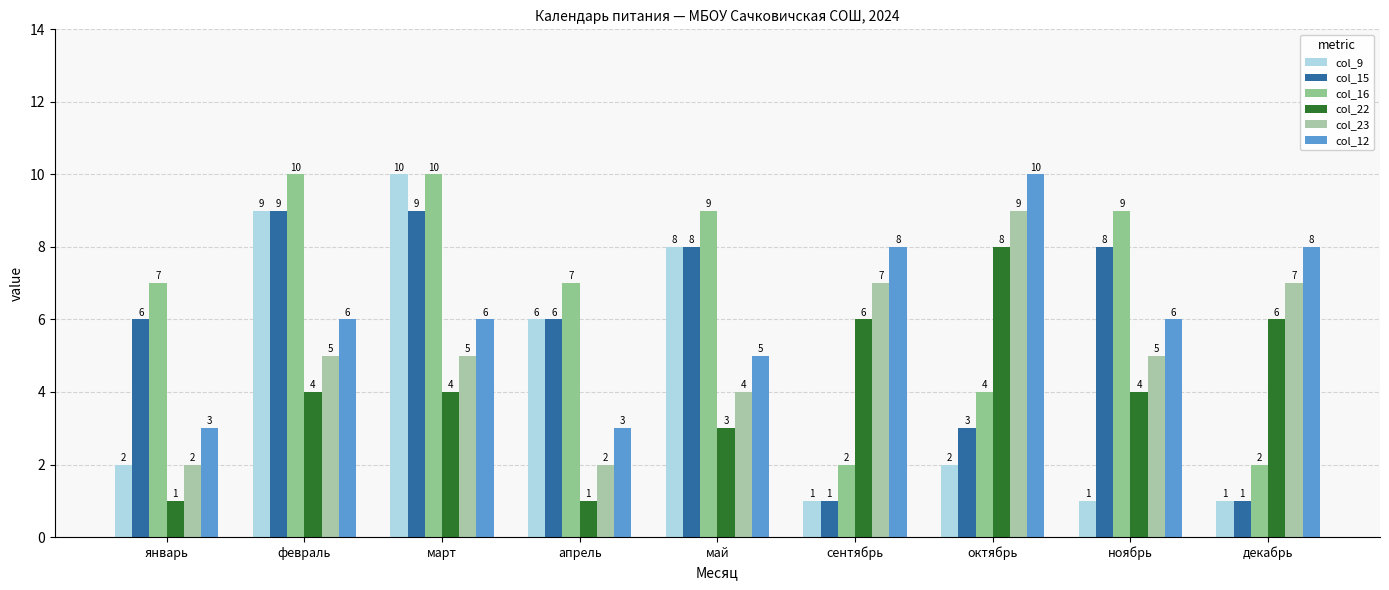

What position from the left is октябрь?

7